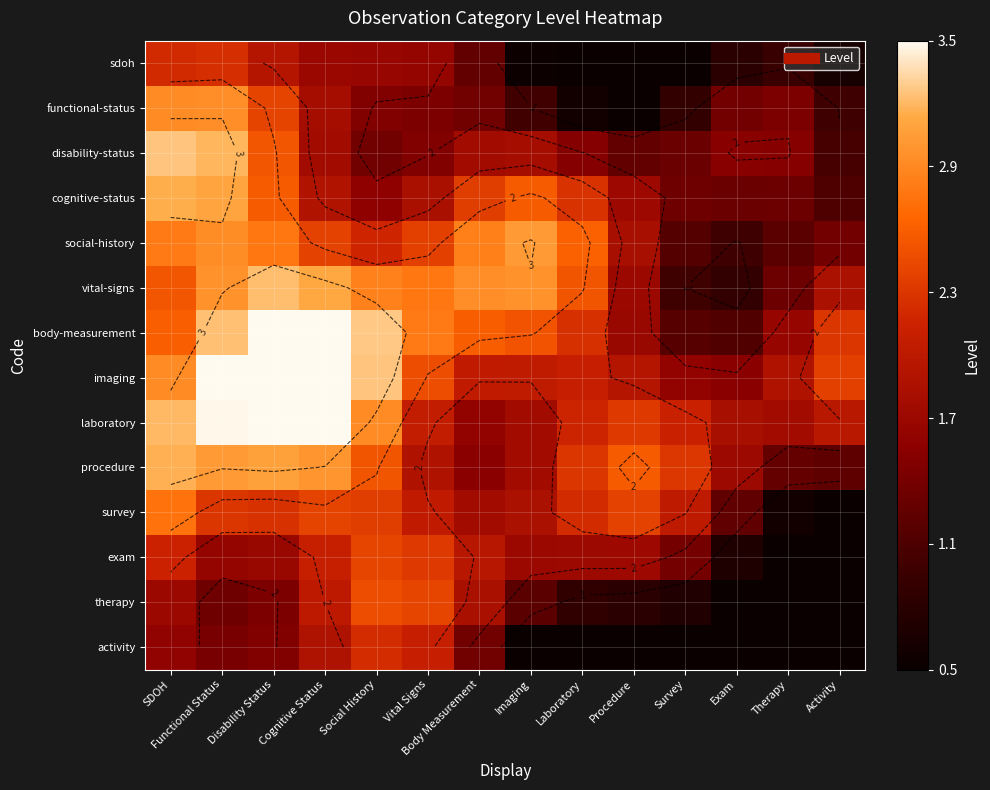

Which series has the largest total across all categories?

imaging